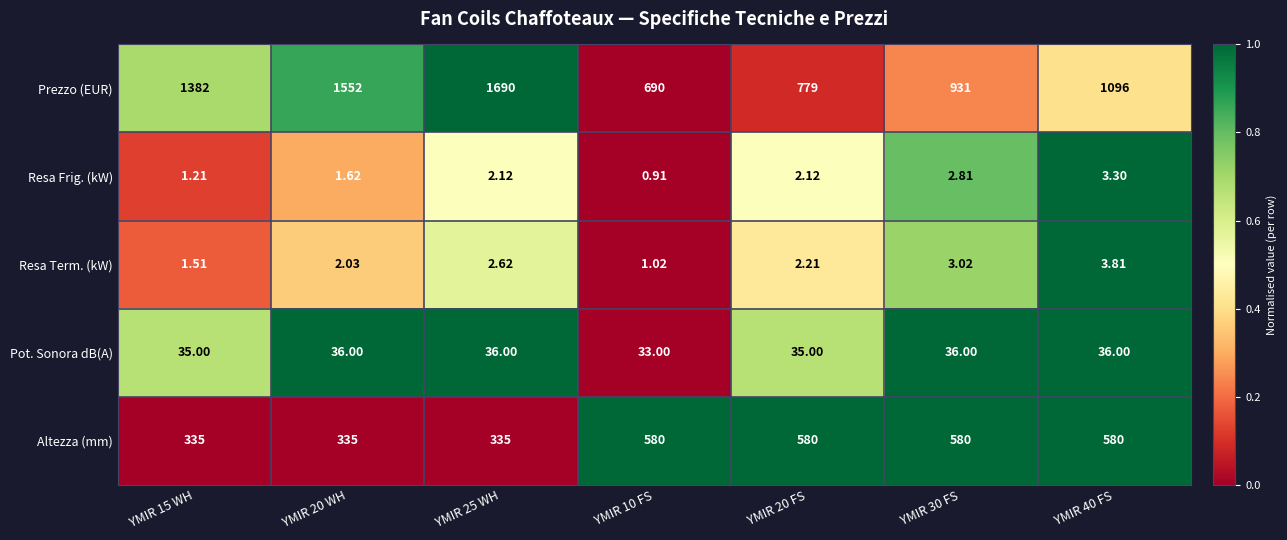

At YMIR 40 FS, list the series in order from smallest to largest.

Resa Frig. (kW), Resa Term. (kW), Pot. Sonora dB(A), Altezza (mm), Prezzo (EUR)